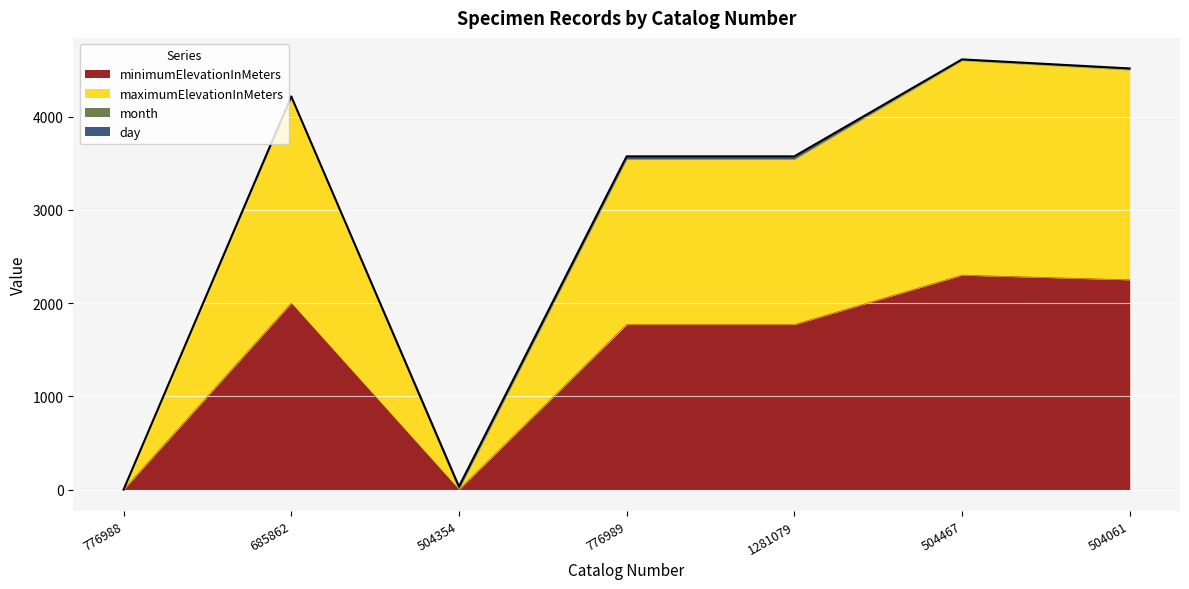

What position from the left is 1281079?

5